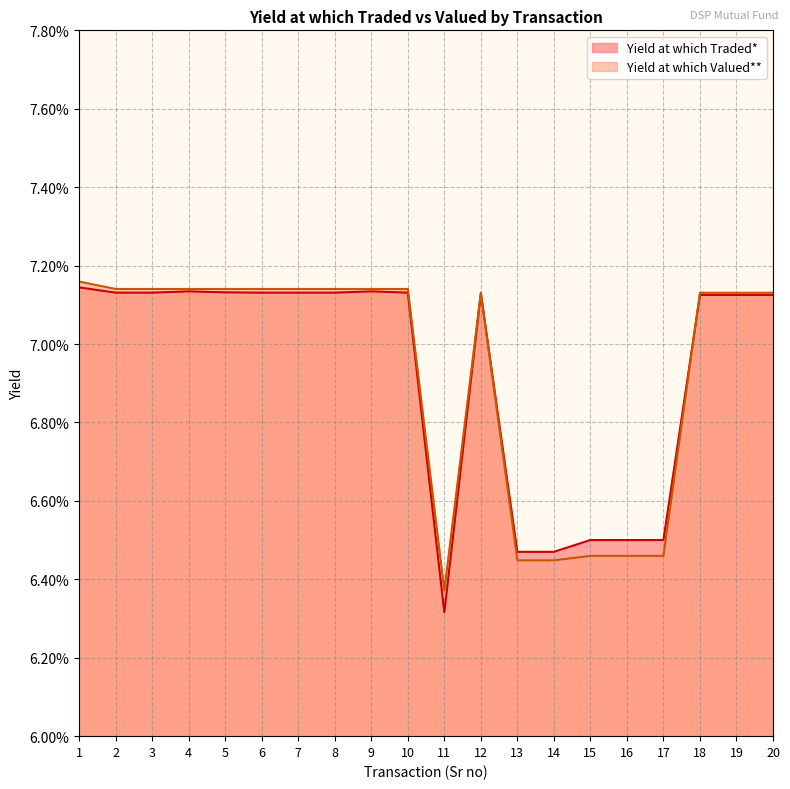

Reading right to left, extract all data points from this chart.

Yield at which Traded*: 0.1	0.1	0.1	0.1	0.1	0.1	0.1	0.1	0.1	0.1	0.1	0.1	0.1	0.1	0.1	0.1	0.1	0.1	0.1	0.1
Yield at which Valued**: 0.1	0.1	0.1	0.1	0.1	0.1	0.1	0.1	0.1	0.1	0.1	0.1	0.1	0.1	0.1	0.1	0.1	0.1	0.1	0.1